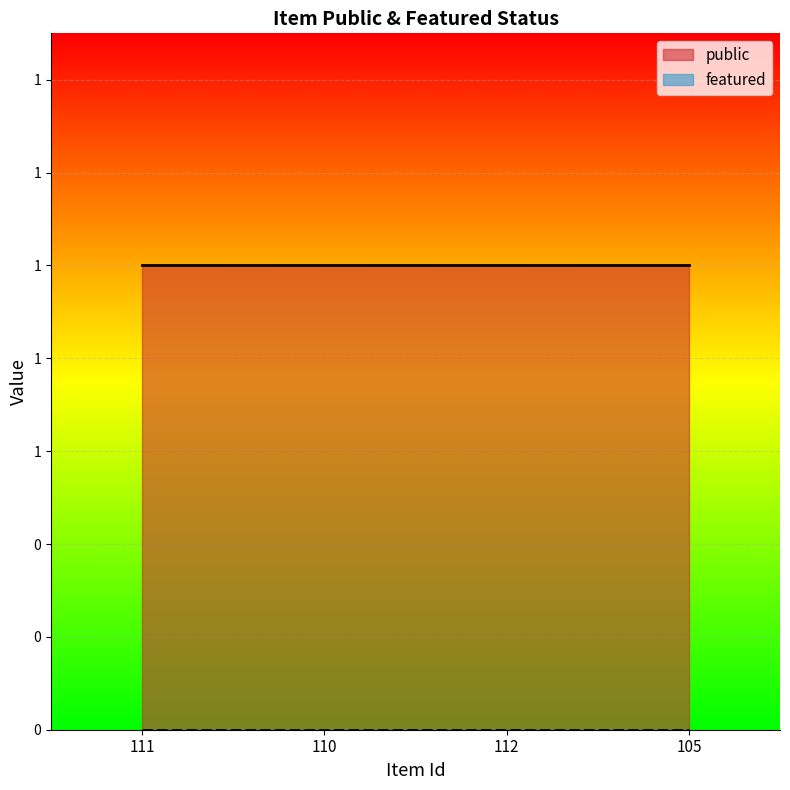

Which label corresponds to the smallest value in the chart?

111